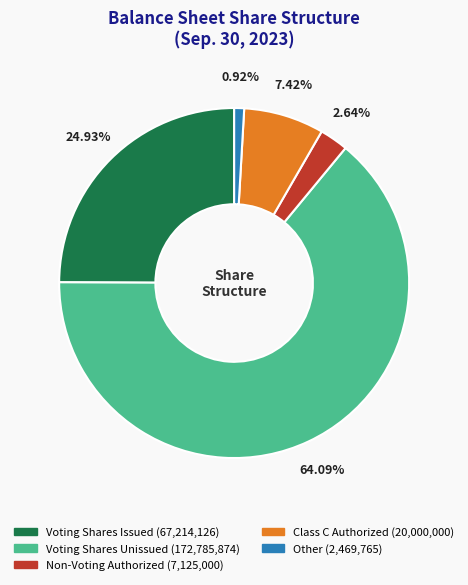

Does any single category account for the majority?

Yes